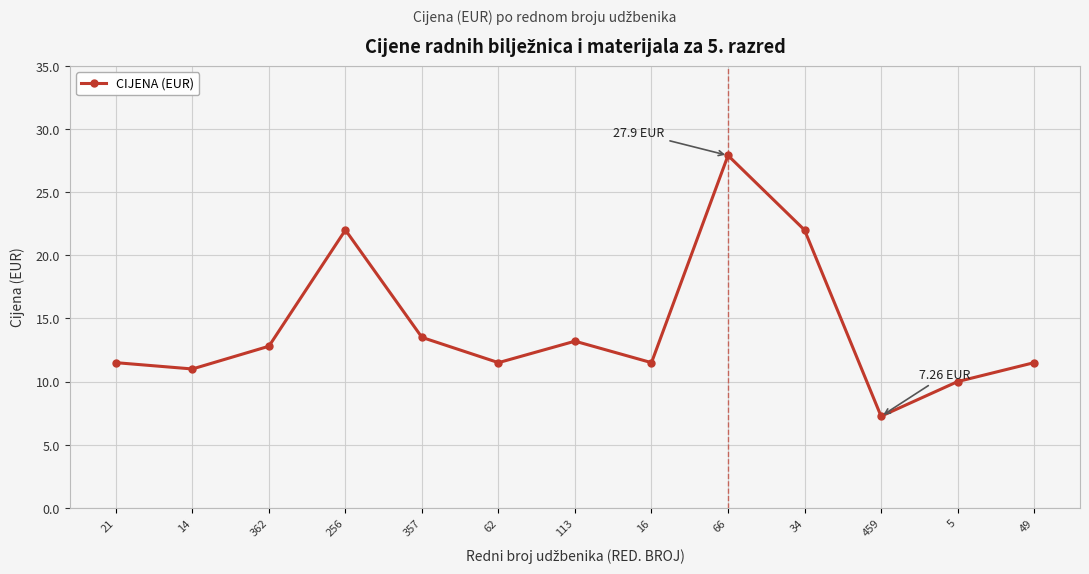

Does the chart have visible grid lines?

Yes